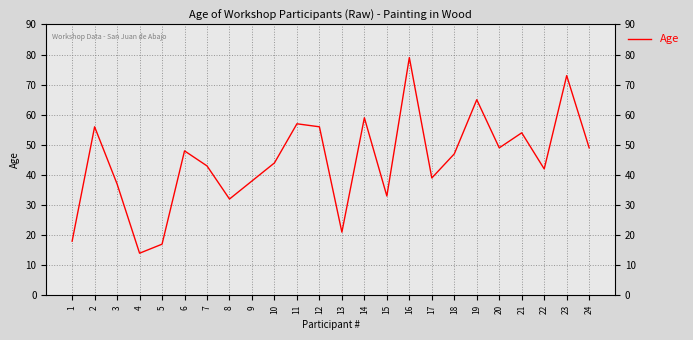

List the labels in order of value, largest first.

16, 23, 19, 14, 11, 2, 12, 21, 20, 24, 6, 18, 10, 7, 22, 17, 9, 3, 15, 8, 13, 1, 5, 4